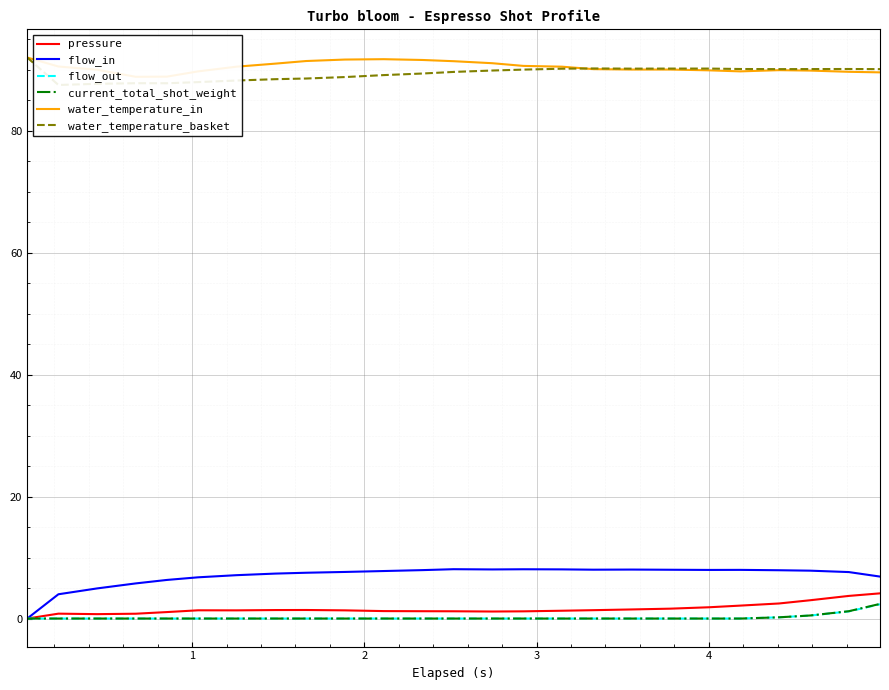

What is the highest value of the pressure series?

4.1